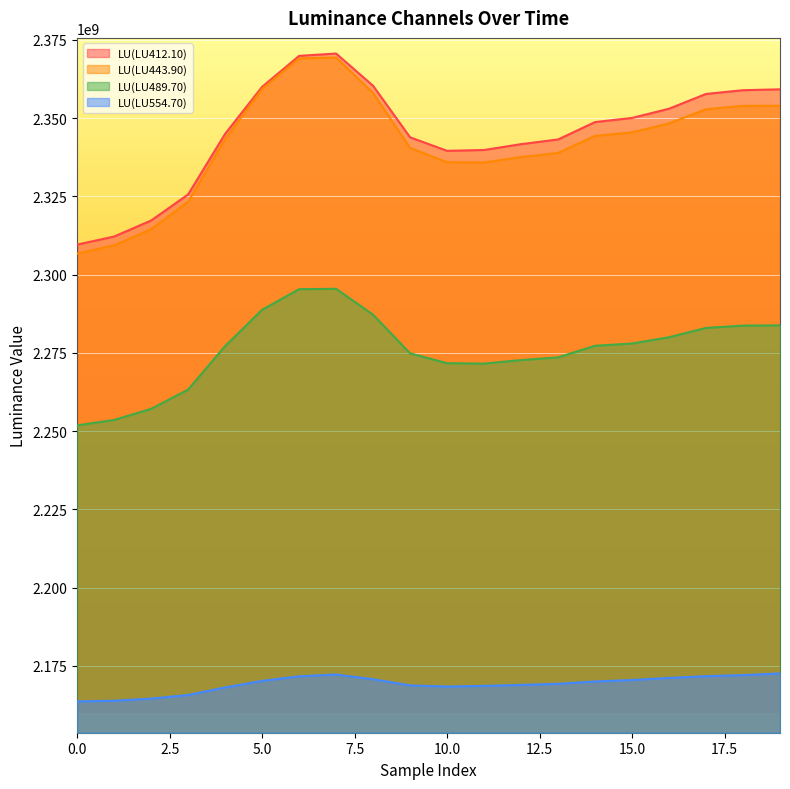

Where does the LU(LU554.70) series first go above 2169980525?

5